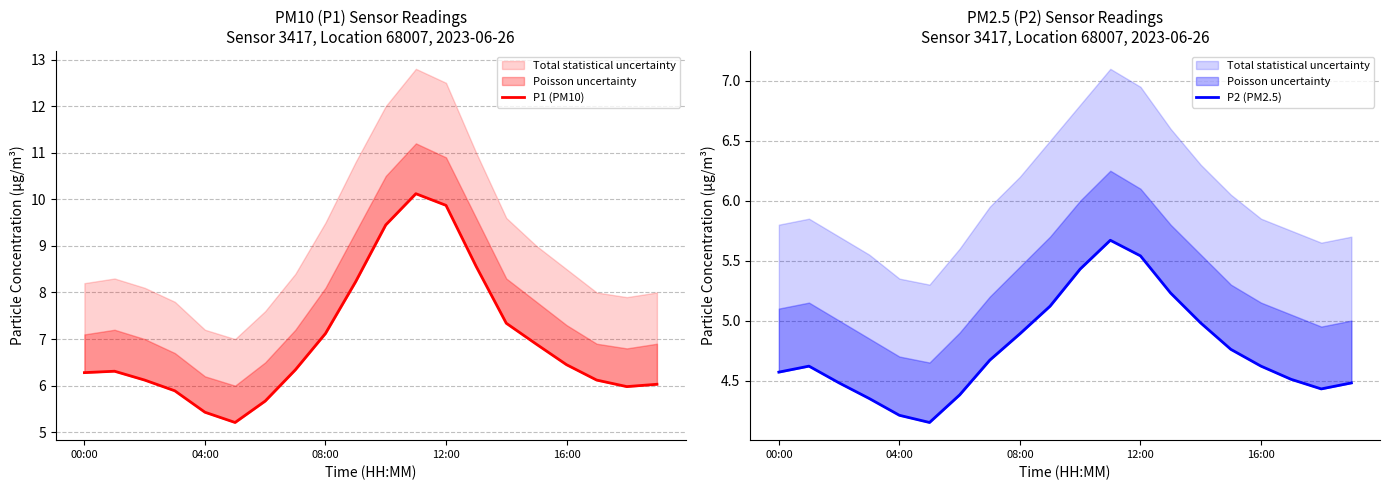

What is the sum of the P2 (PM2.5) values at 18 and 17?

8.9